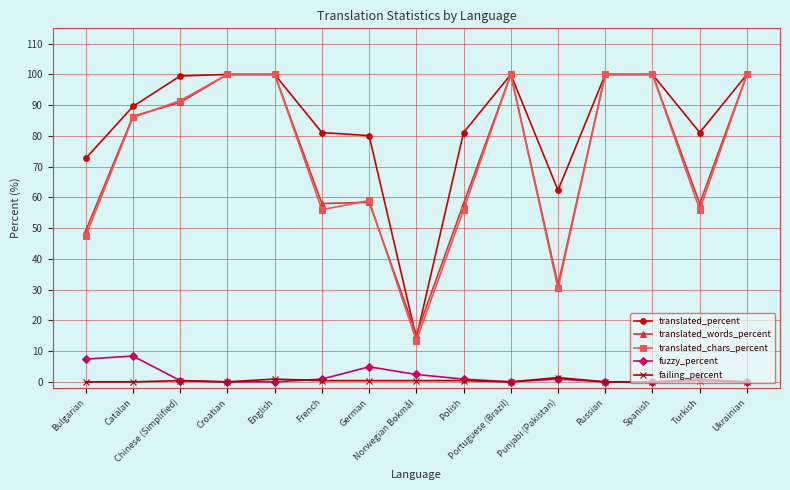

True or false: failing_percent has more than 1 interior local peaks.

True